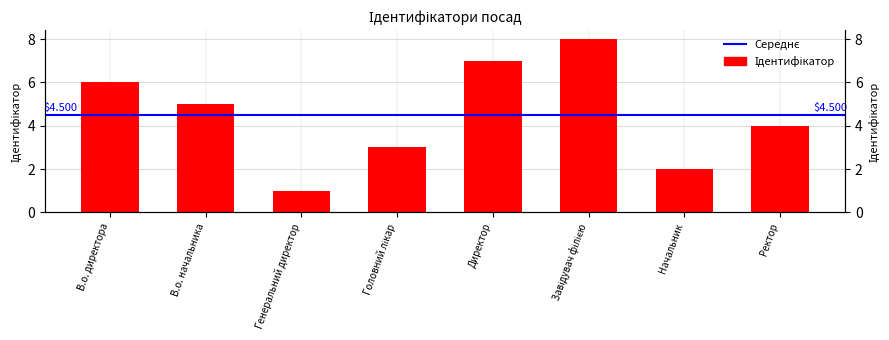

Count the number of values greater than 5.

3